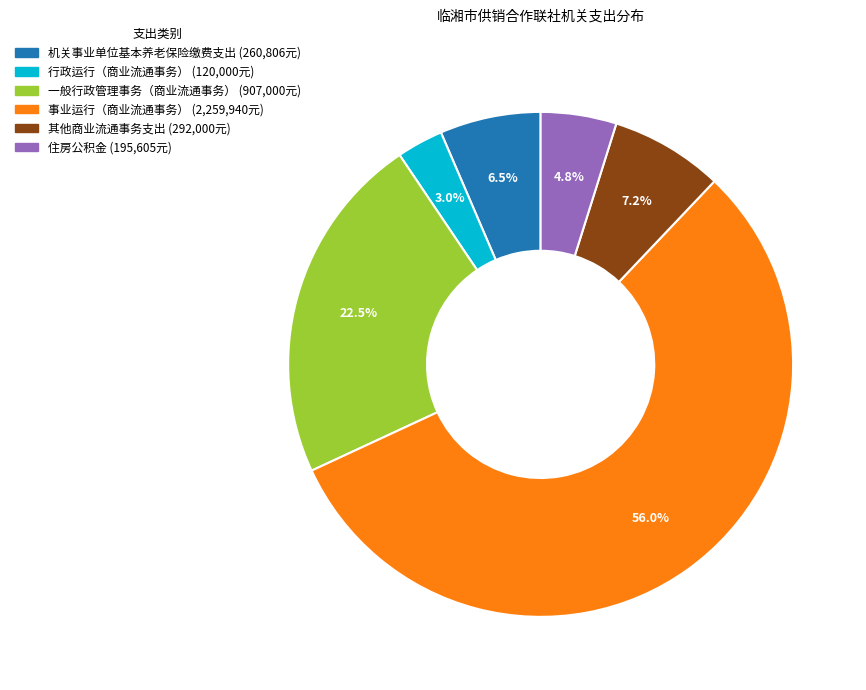

Which category has the smallest portion of the pie?

行政运行（商业流通事务）